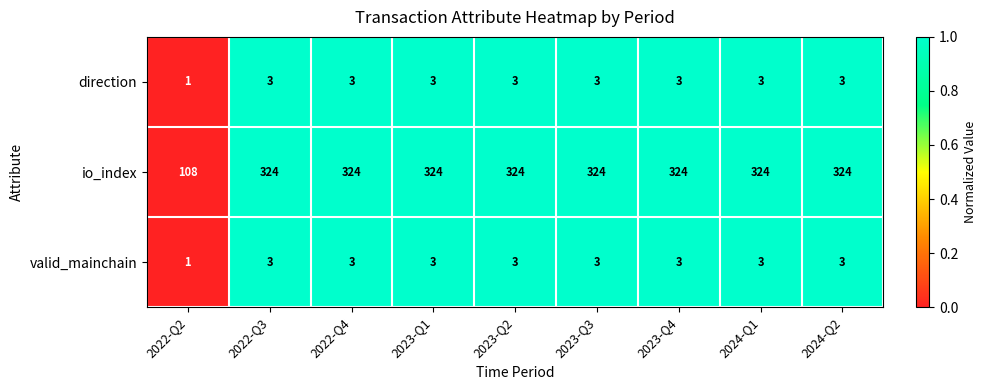

Count the direction values in the range 3 to 4.

8